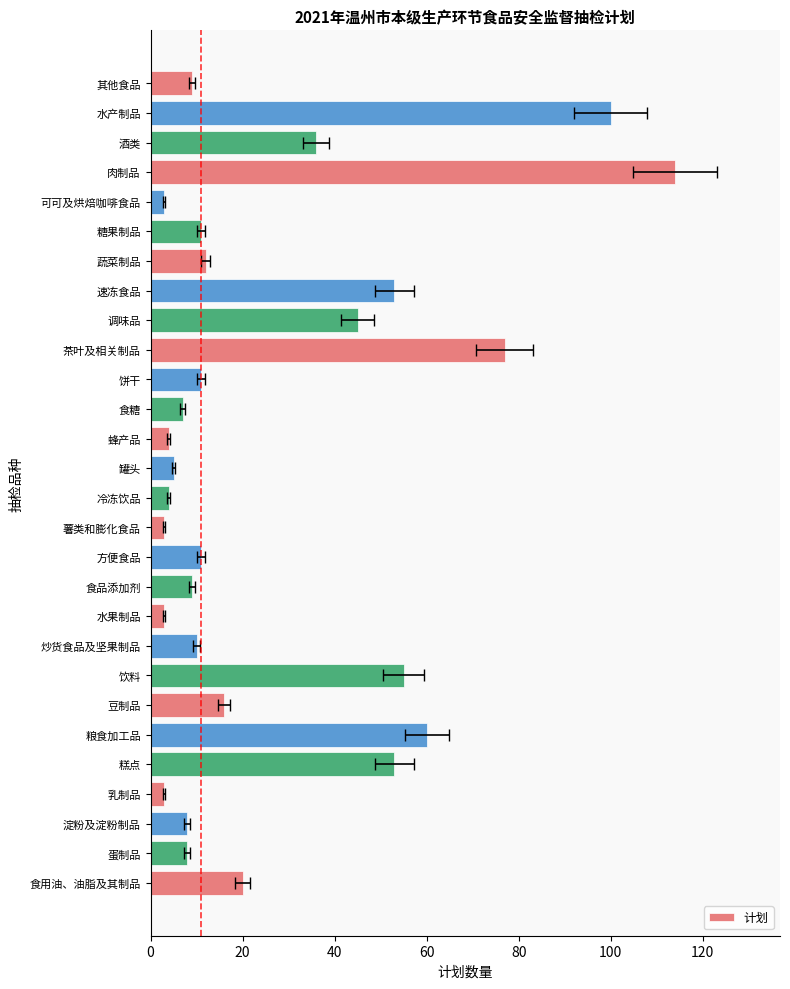

Are the bars grouped side by side (vs. stacked)?

No